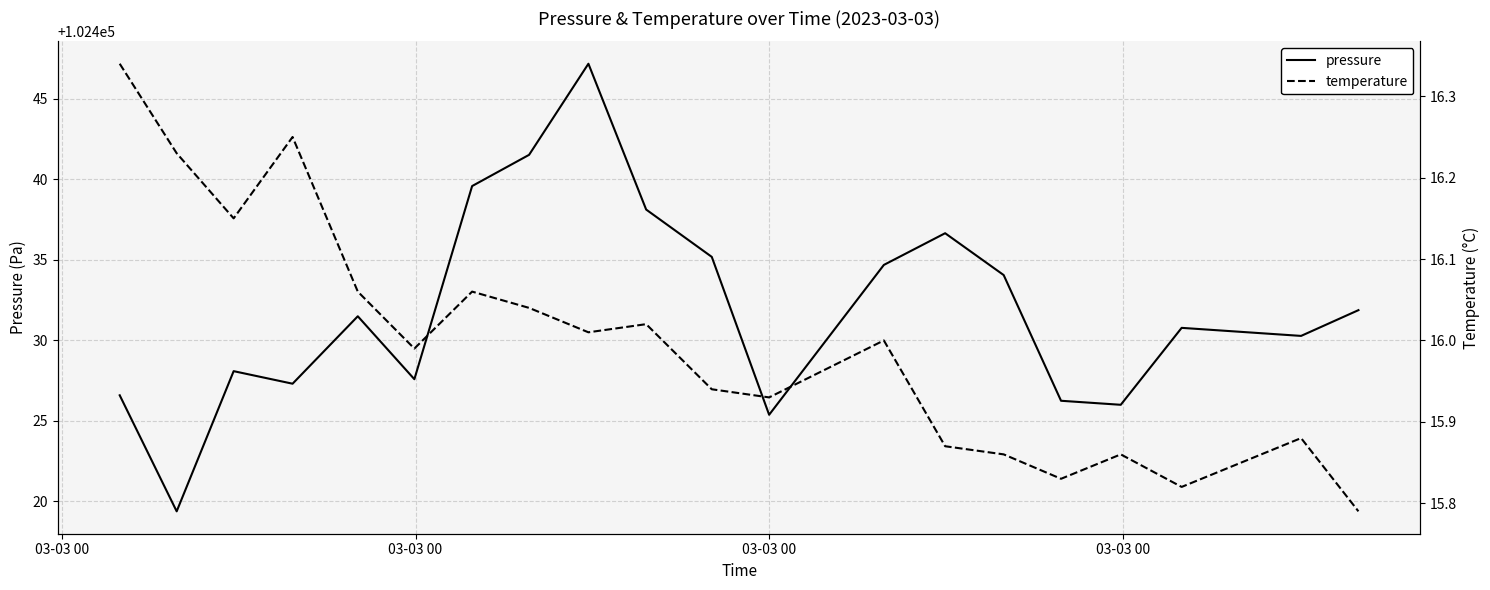

What is the minimum value for pressure?

102419.4